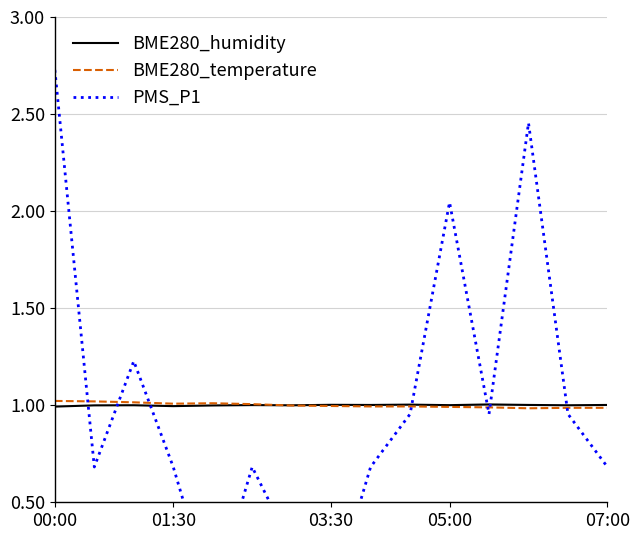

The value of BME280_temperature at 01:30 is 1.0. True or false?

True